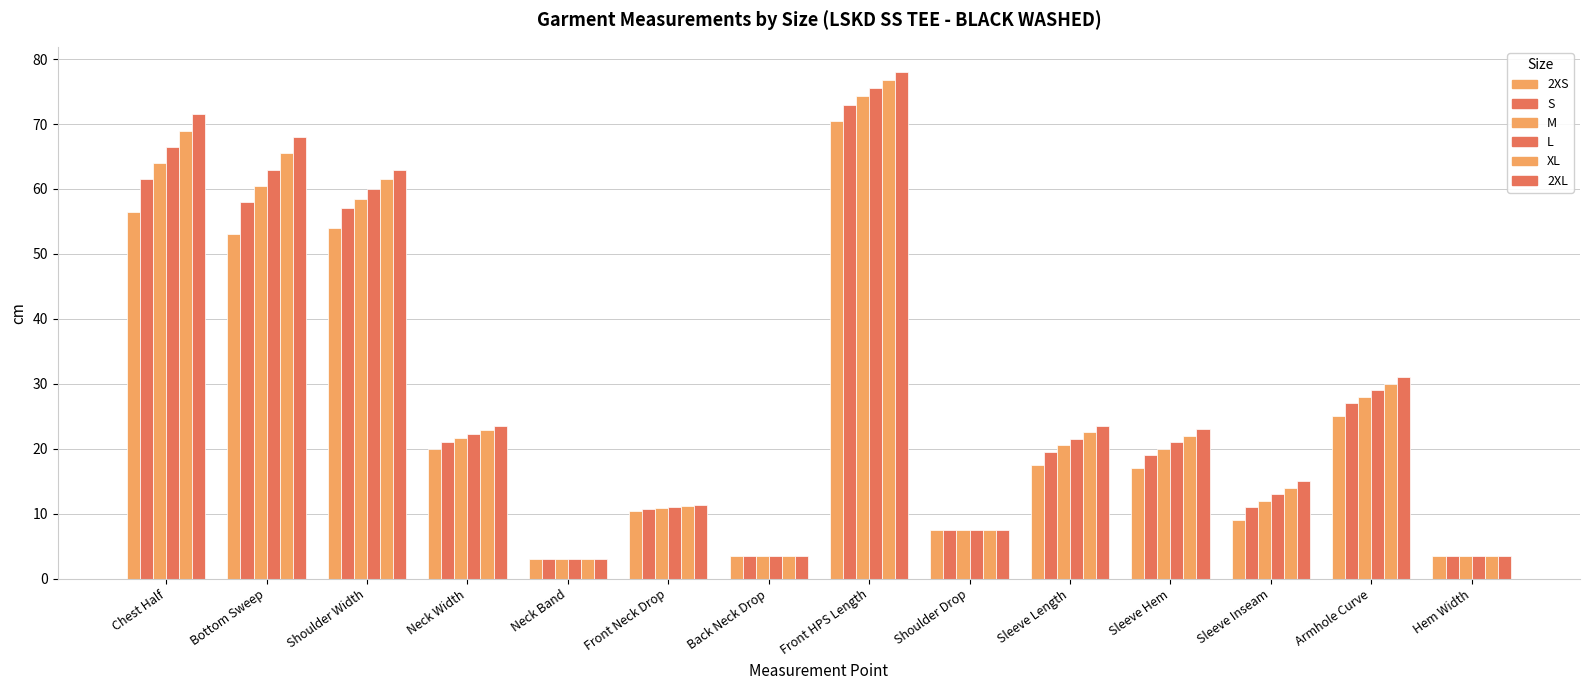

How many bars are there in each group?

6